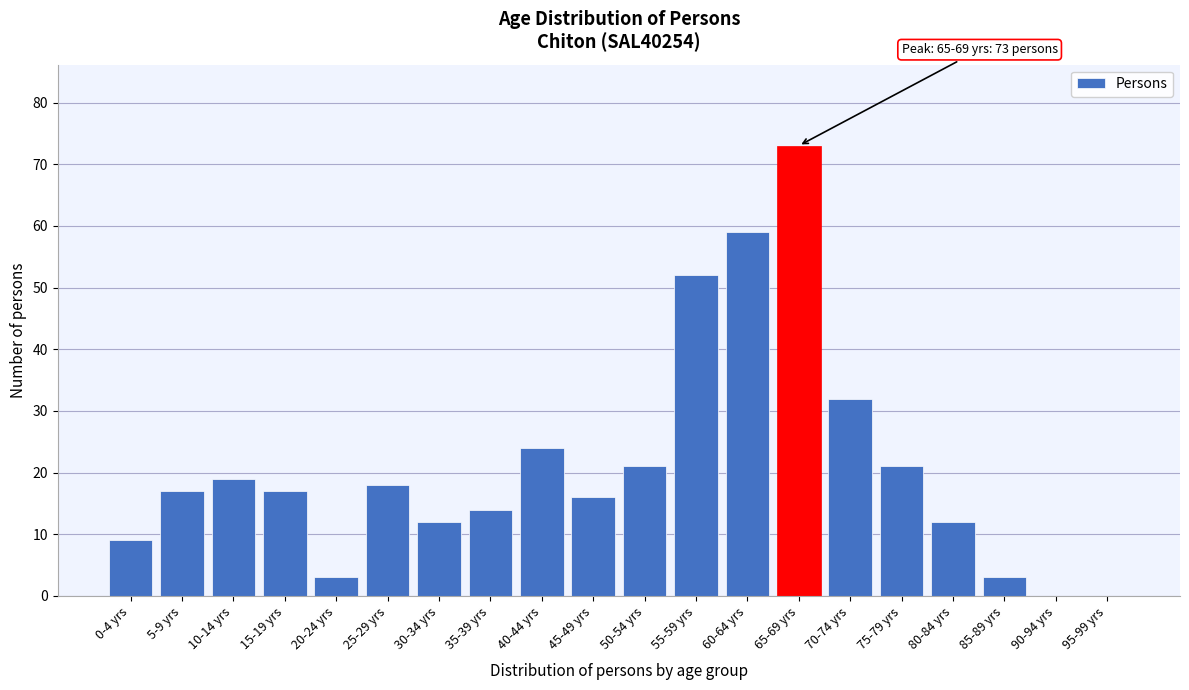

Reading left to right, what are all the values shown in this chart?

0-4 yrs=9	5-9 yrs=17	10-14 yrs=19	15-19 yrs=17	20-24 yrs=3	25-29 yrs=18	30-34 yrs=12	35-39 yrs=14	40-44 yrs=24	45-49 yrs=16	50-54 yrs=21	55-59 yrs=52	60-64 yrs=59	65-69 yrs=73	70-74 yrs=32	75-79 yrs=21	80-84 yrs=12	85-89 yrs=3	90-94 yrs=0	95-99 yrs=0